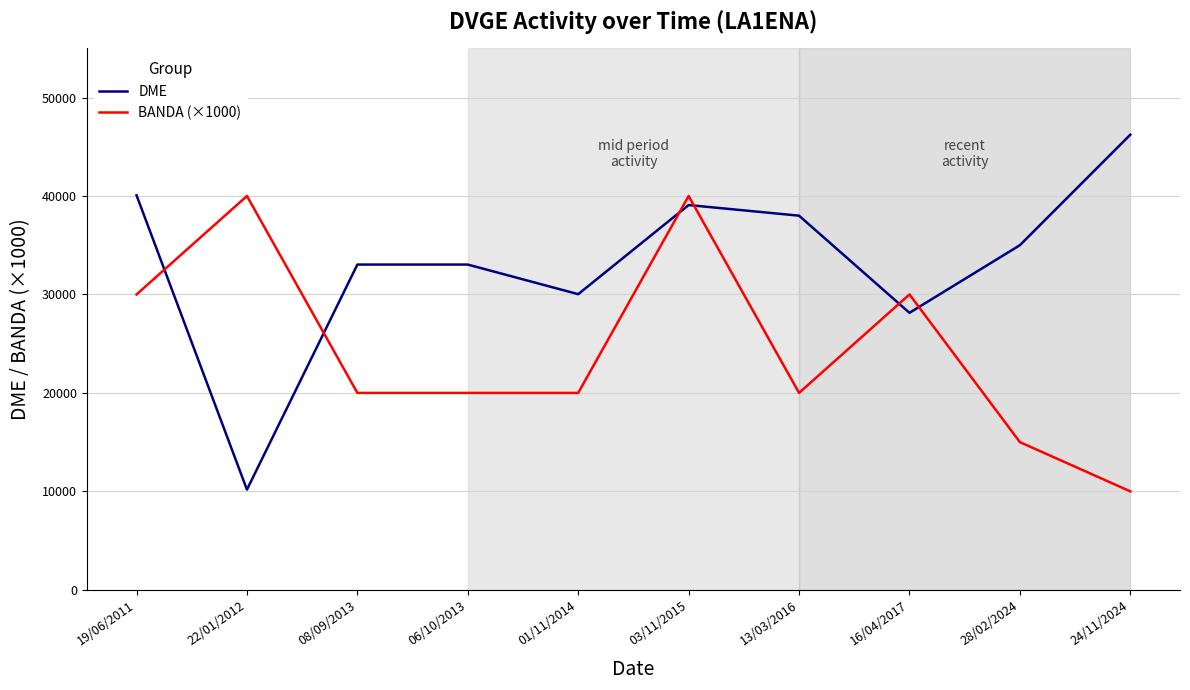

What are all the series names shown in the legend?

DME, BANDA (×1000)